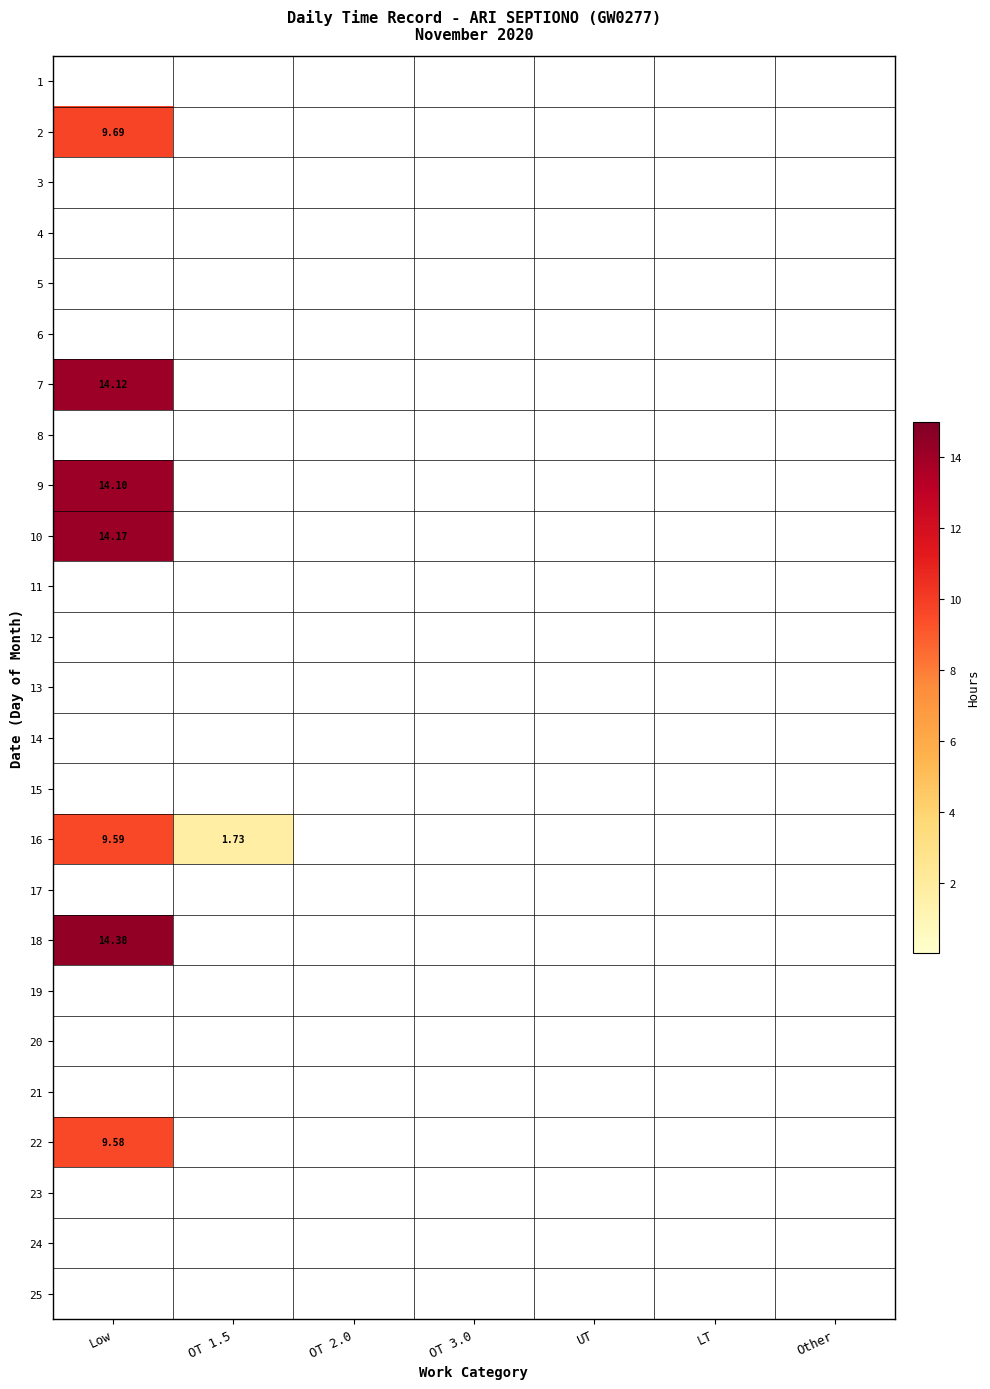

Which series changed the most between Low and OT 3.0?

18